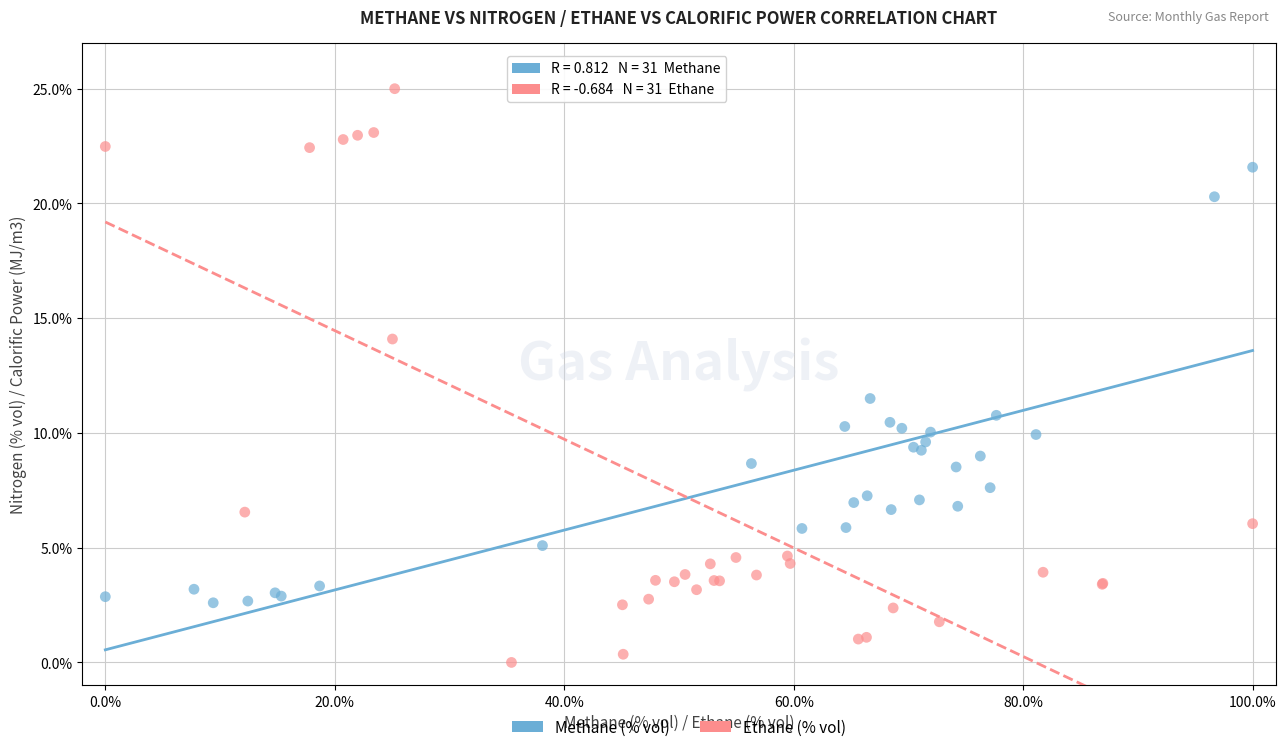

Which series contains the highest Y value?

Ethane (% vol)